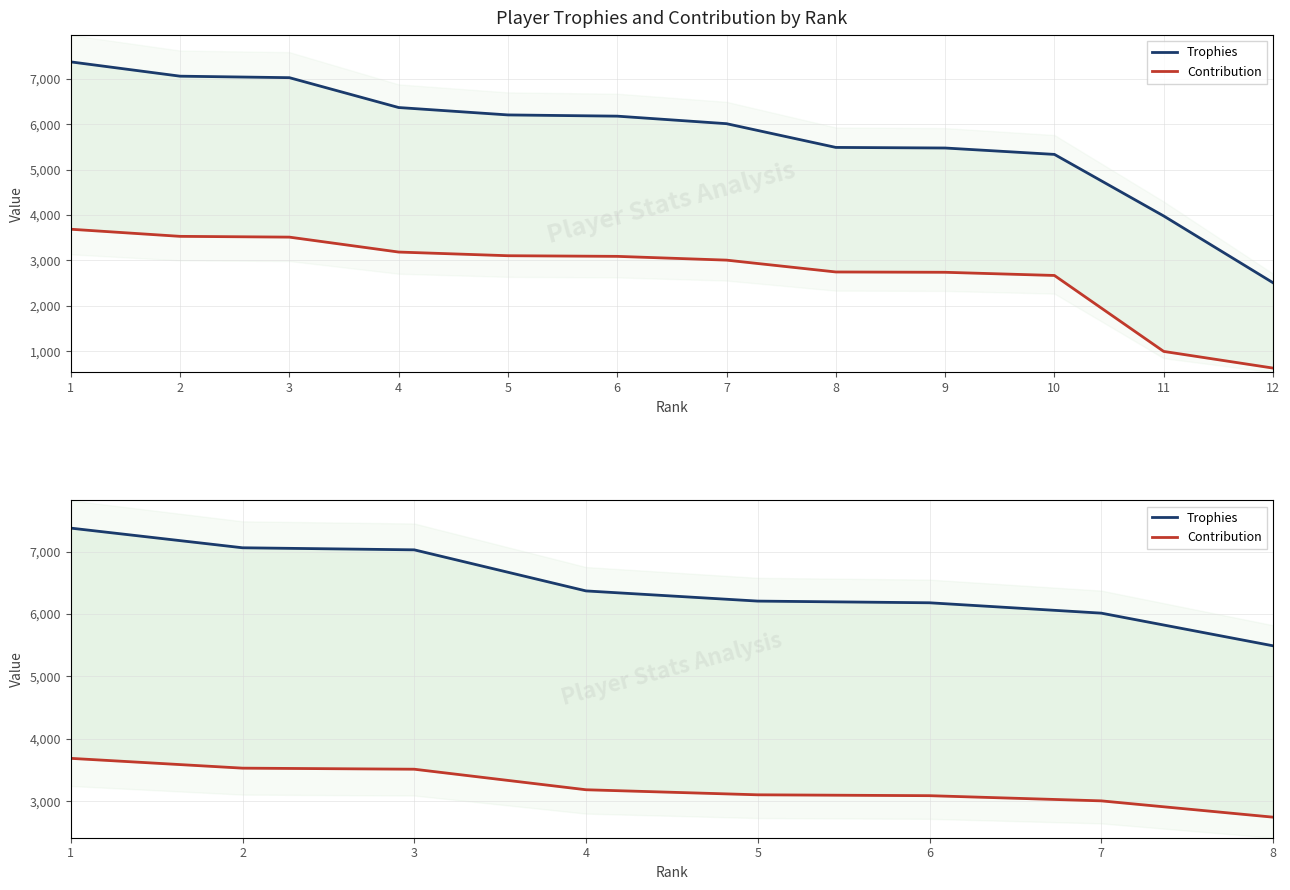

Is this an area chart (filled region under the line)?

No